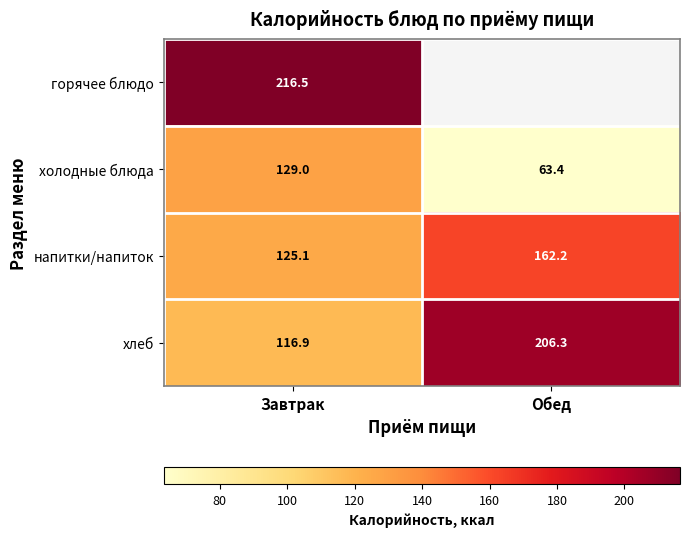

What is the difference between the maximum and minimum values in the холодные блюда series?

65.6